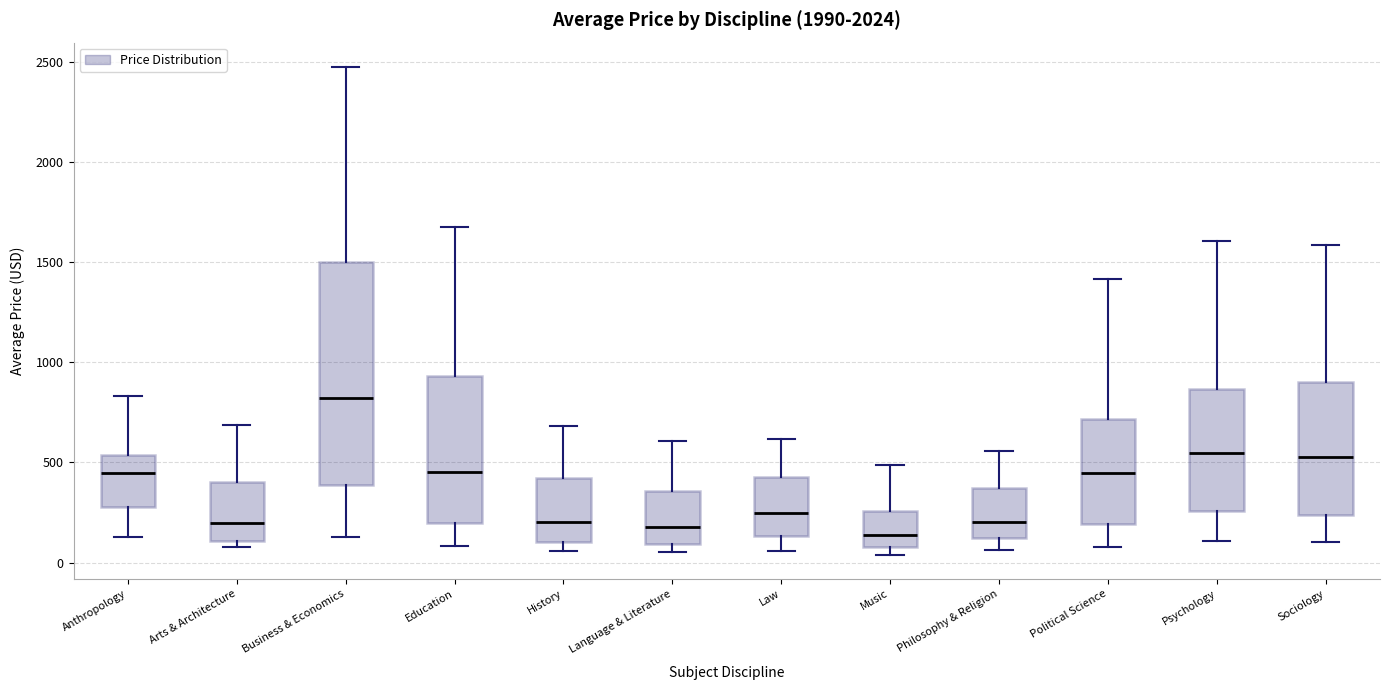

Which box is the tallest, from its lower edge to its upper edge?

Business & Economics